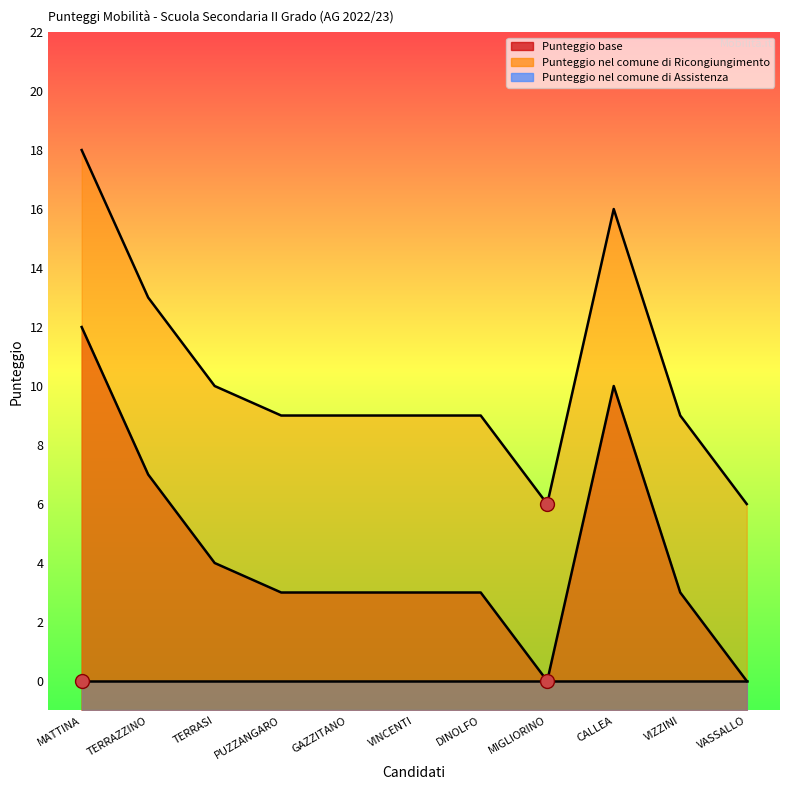

True or false: Punteggio base and Punteggio nel comune di Ricongiungimento cross at least once.

False